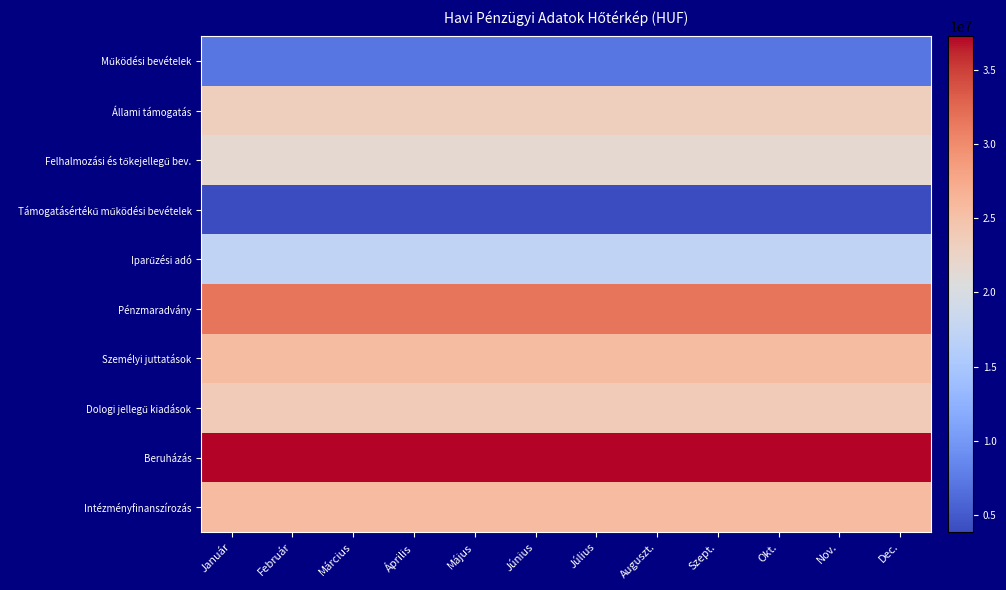

At which category does the chart reach its peak across all series?

Dec.